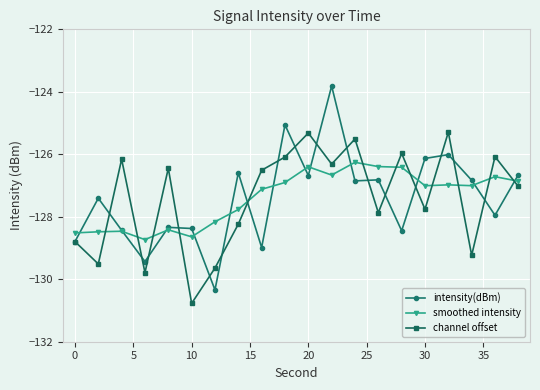

True or false: intensity(dBm) has more than 1 interior local peaks.

True